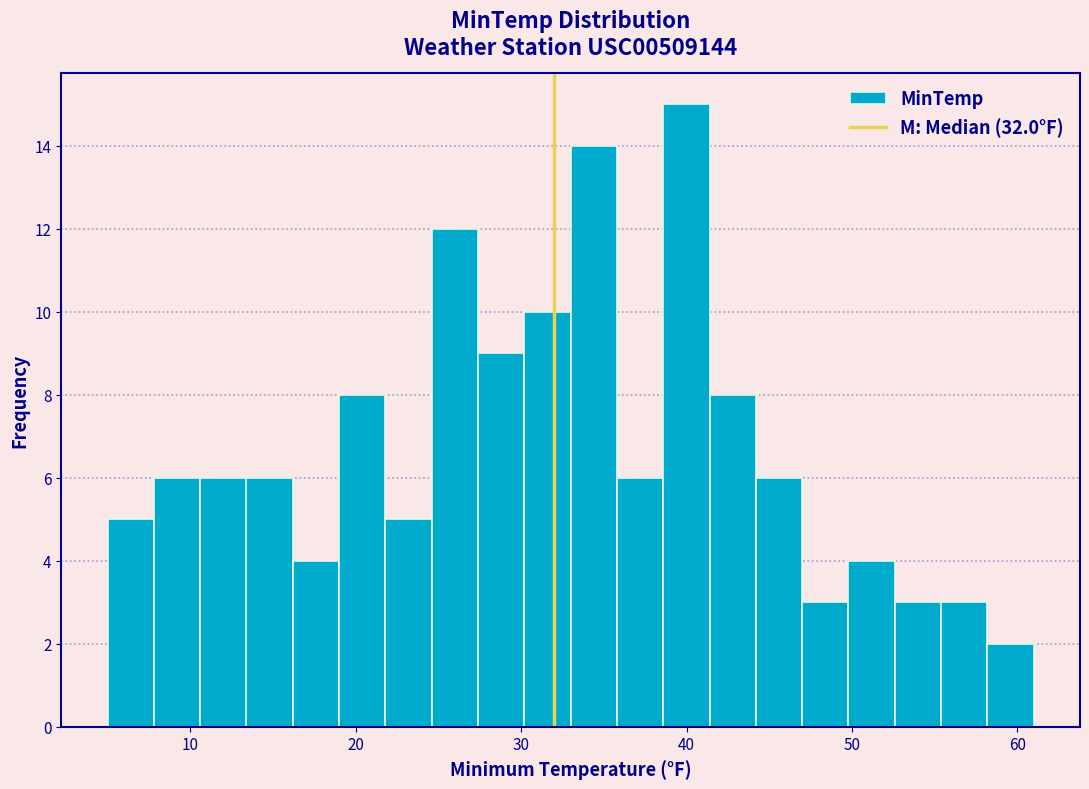

Read against the x-axis, roughly where is the centre of the tallest bar?

40